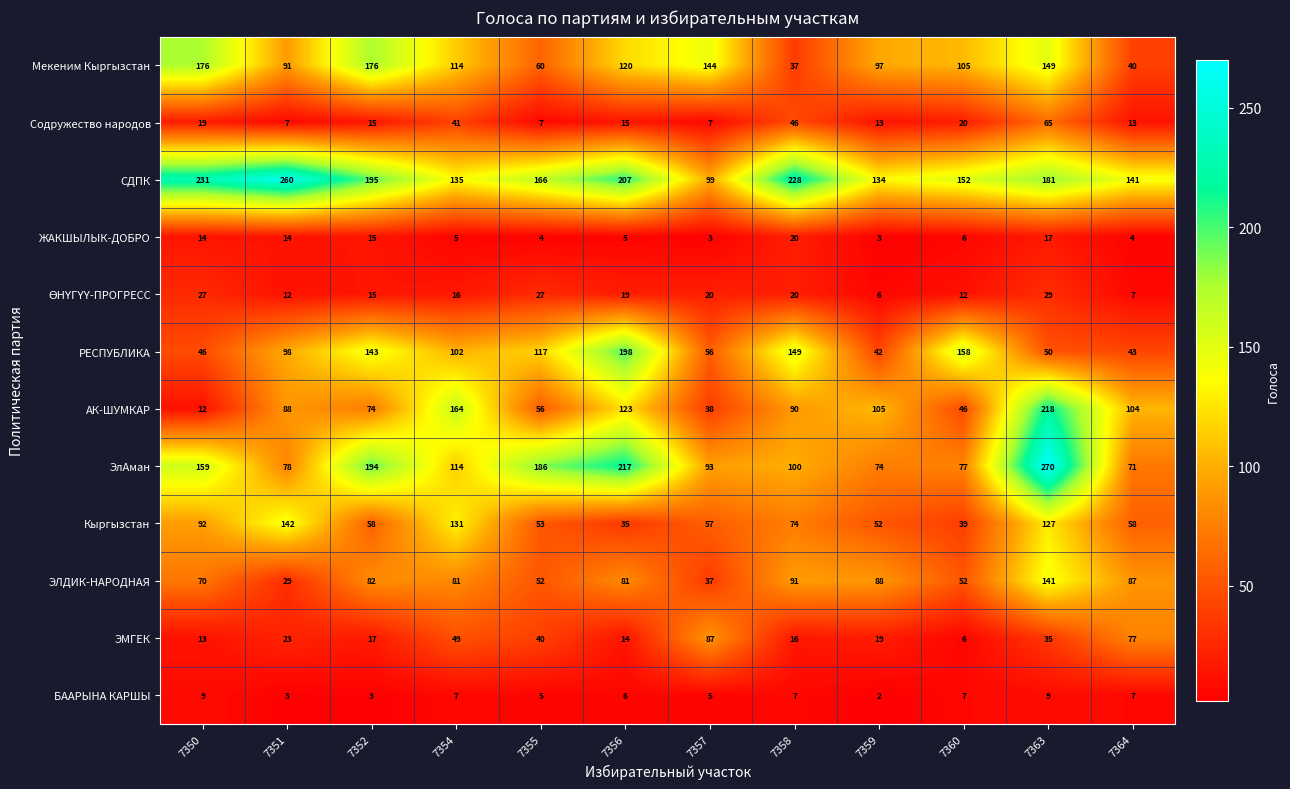

What is the difference between the highest and lowest values at 7355?

182